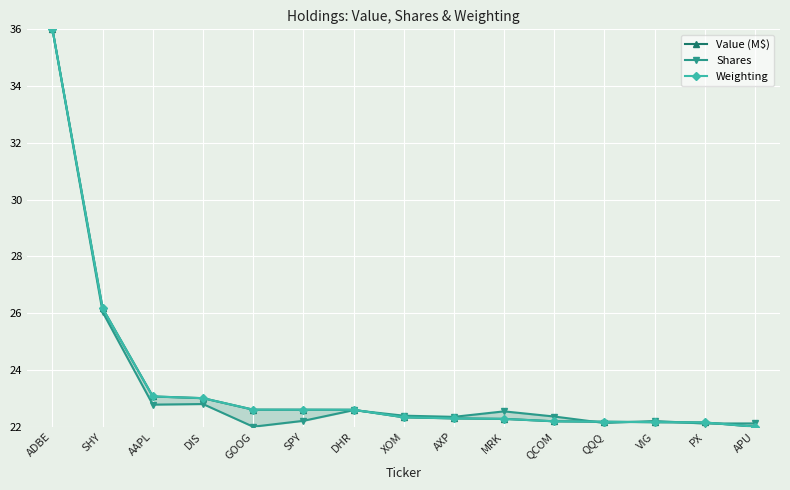

What position from the right is SHY?

14